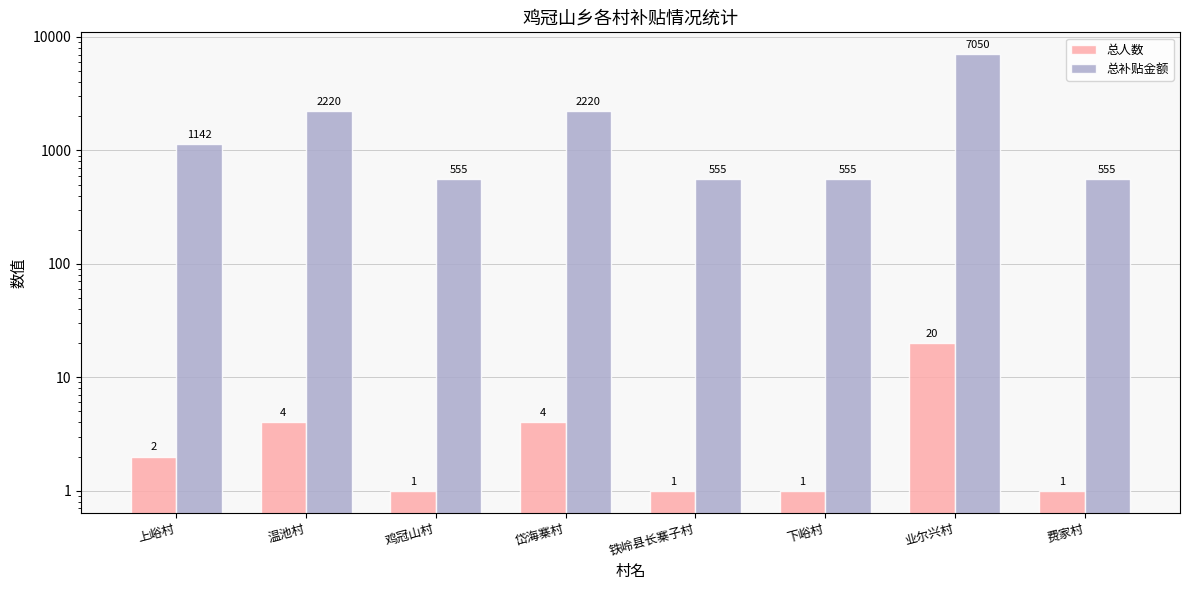

How many values in the 总人数 series exceed 2?

3